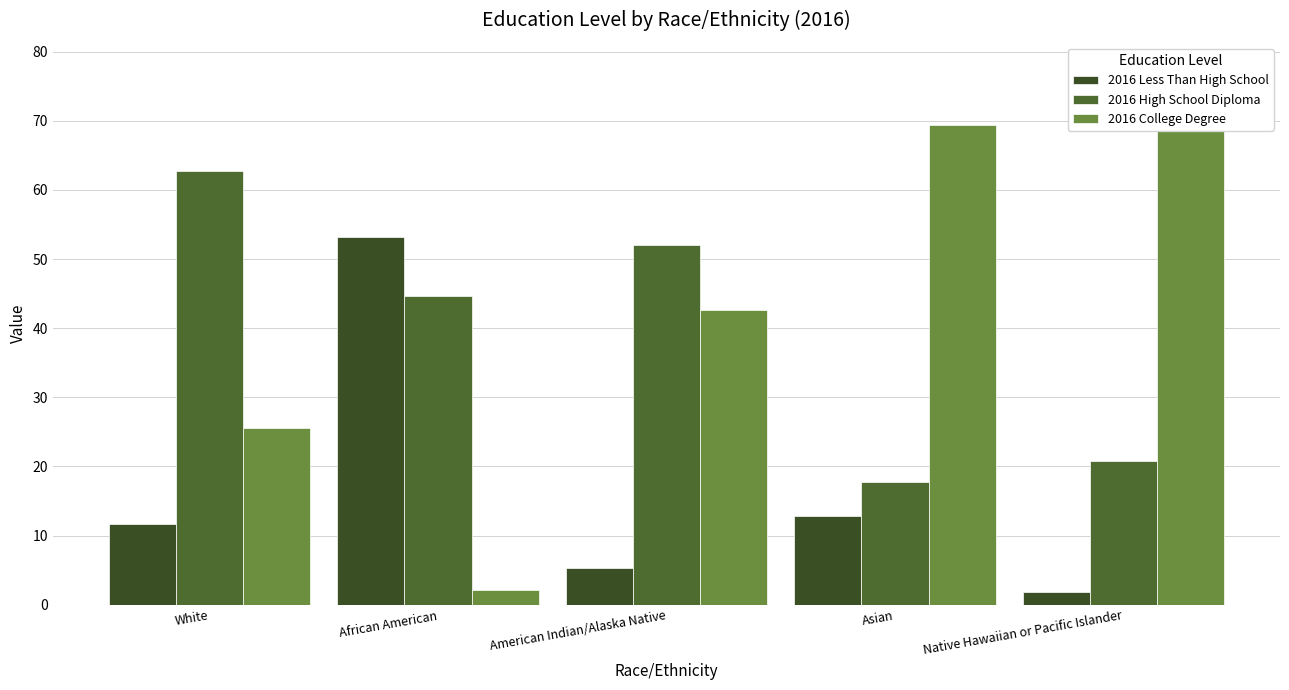

Which series has the widest spread of values?

2016 College Degree